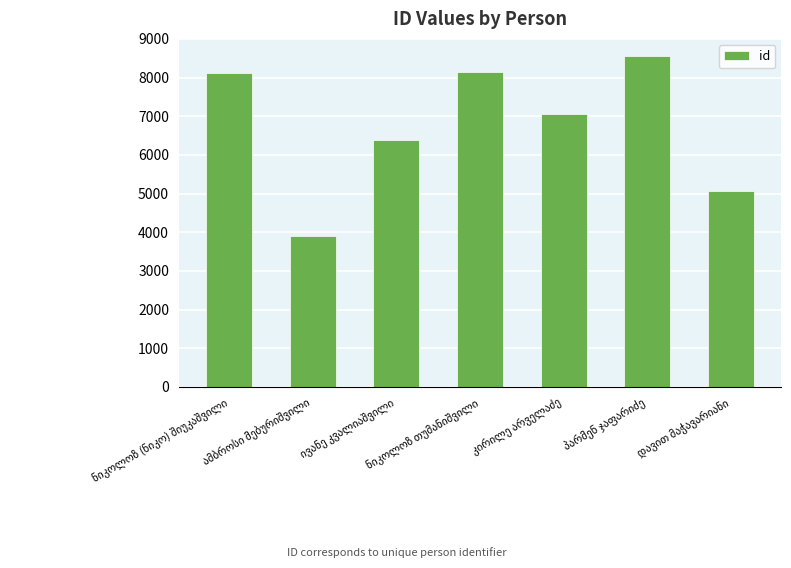

What is the difference between the maximum and minimum values?

4656